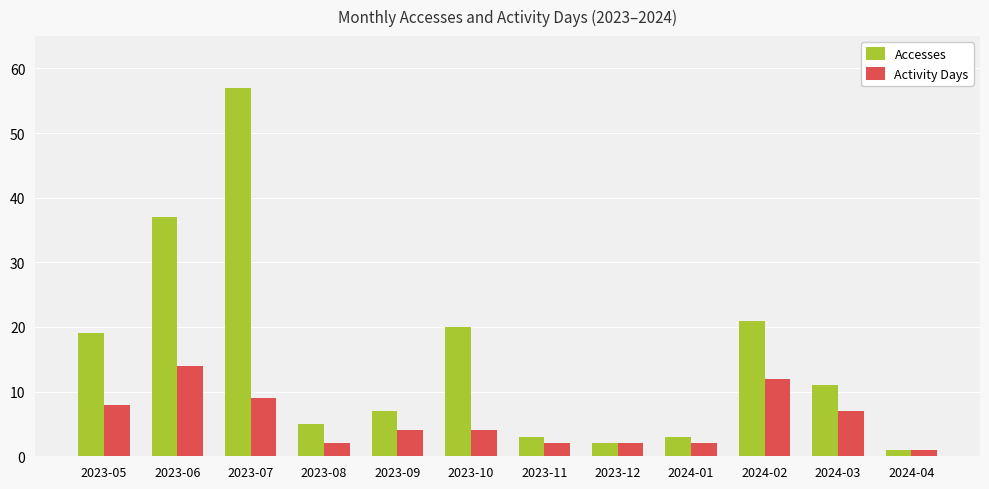

Reading left to right, transcribe all the data shown in this chart.

Accesses: 2023-05=19	2023-06=37	2023-07=57	2023-08=5	2023-09=7	2023-10=20	2023-11=3	2023-12=2	2024-01=3	2024-02=21	2024-03=11	2024-04=1
Activity Days: 2023-05=8	2023-06=14	2023-07=9	2023-08=2	2023-09=4	2023-10=4	2023-11=2	2023-12=2	2024-01=2	2024-02=12	2024-03=7	2024-04=1